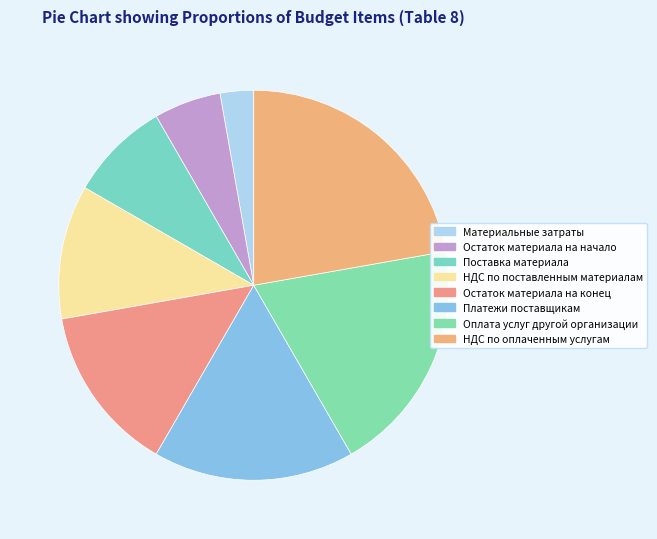

What is the change in value from Материальные затраты to Оплата услуг другой организации?

+6